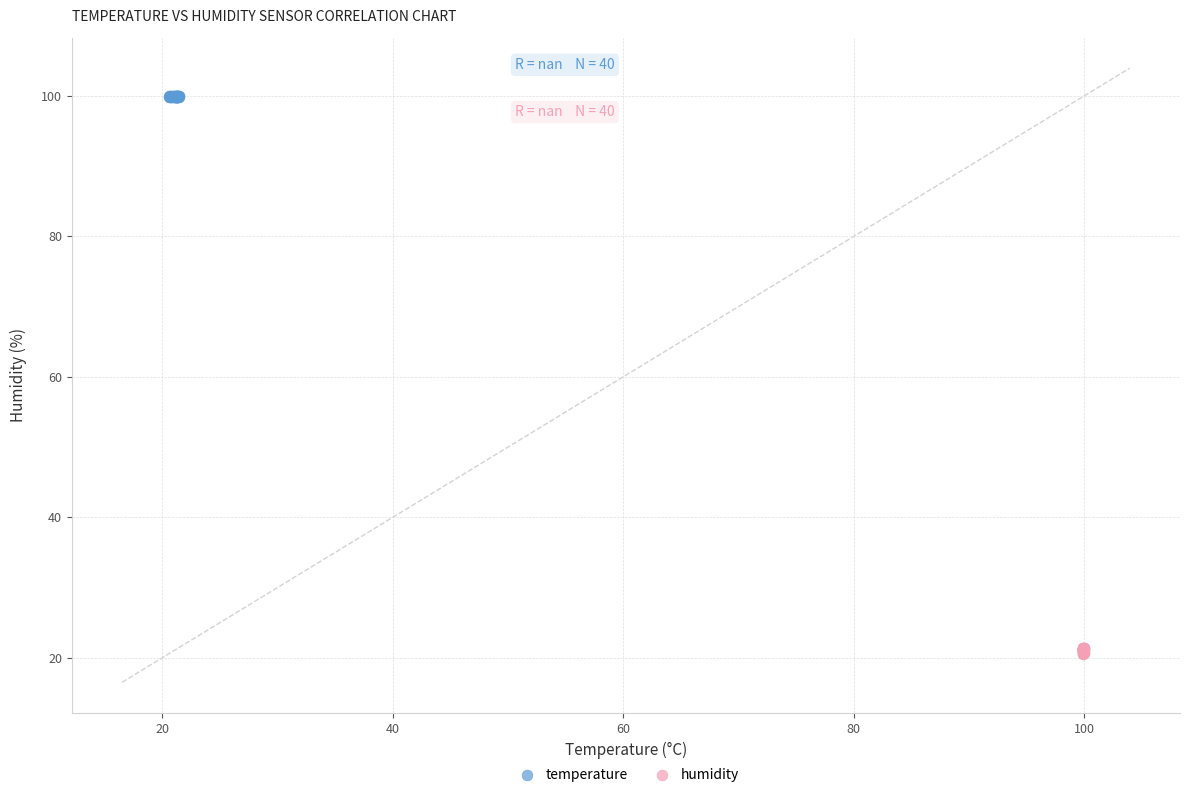

Which series reaches the minimum Y coordinate?

humidity